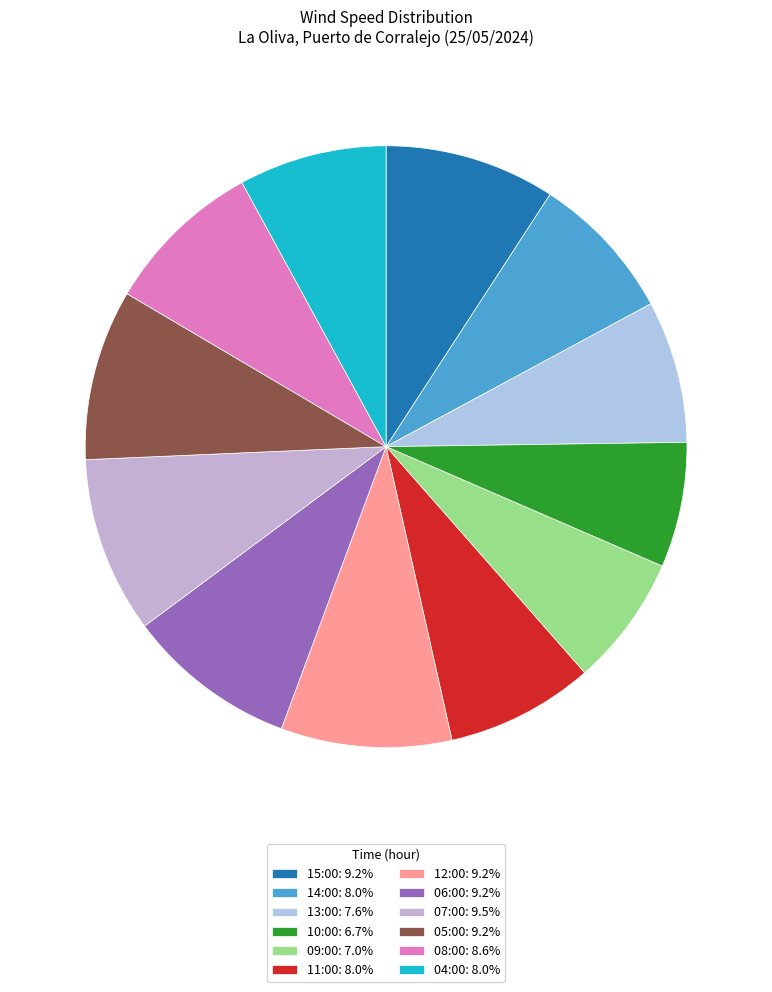

Approximately how many times larger is the value at 12:00 compared to 08:00?

1.1